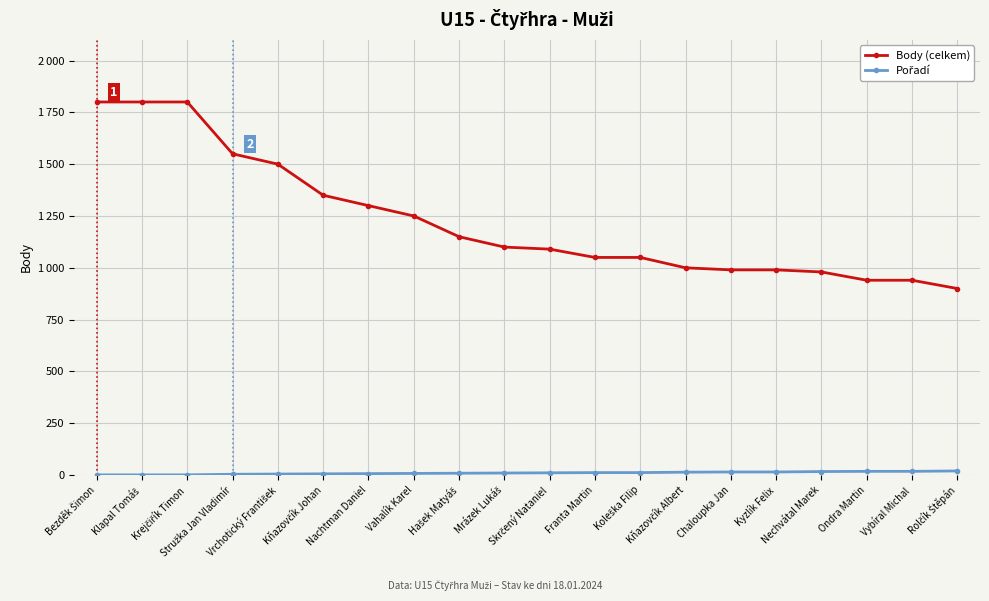

Is this an area chart (filled region under the line)?

No